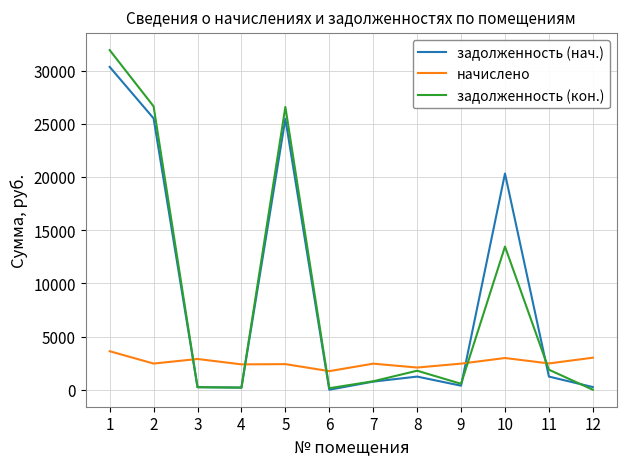

What is the difference between the second highest and minimum values in the задолженность (кон.) series?

26639.3